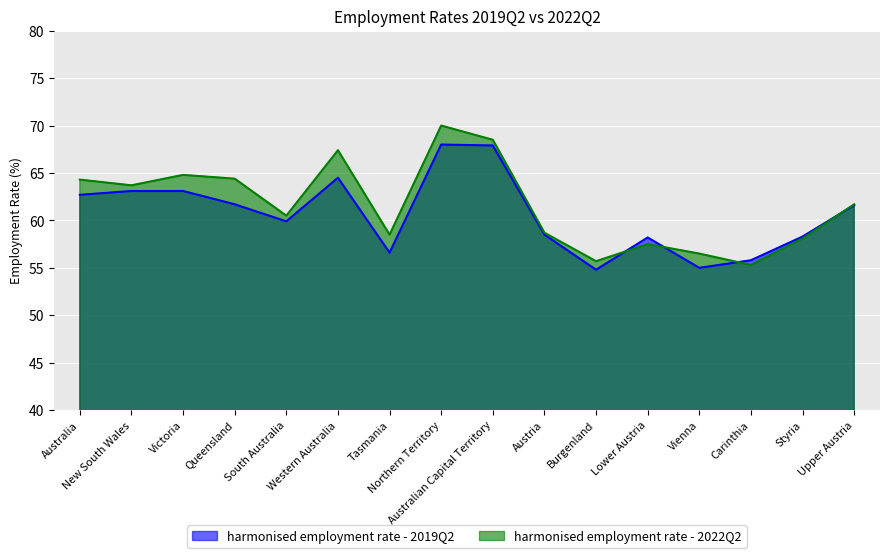

Reading left to right, what are all the values shown in this chart?

harmonised employment rate - 2019Q2: 62.7	63.1	63.1	61.7	59.9	64.5	56.6	68.0	67.9	58.5	54.8	58.2	55.0	55.8	58.3	61.6
harmonised employment rate - 2022Q2: 64.3	63.7	64.8	64.4	60.5	67.4	58.5	70.0	68.5	58.7	55.7	57.5	56.5	55.3	58.1	61.7